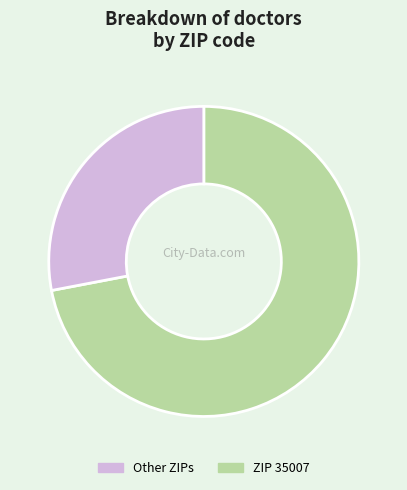

How many slices are in this pie chart?

2